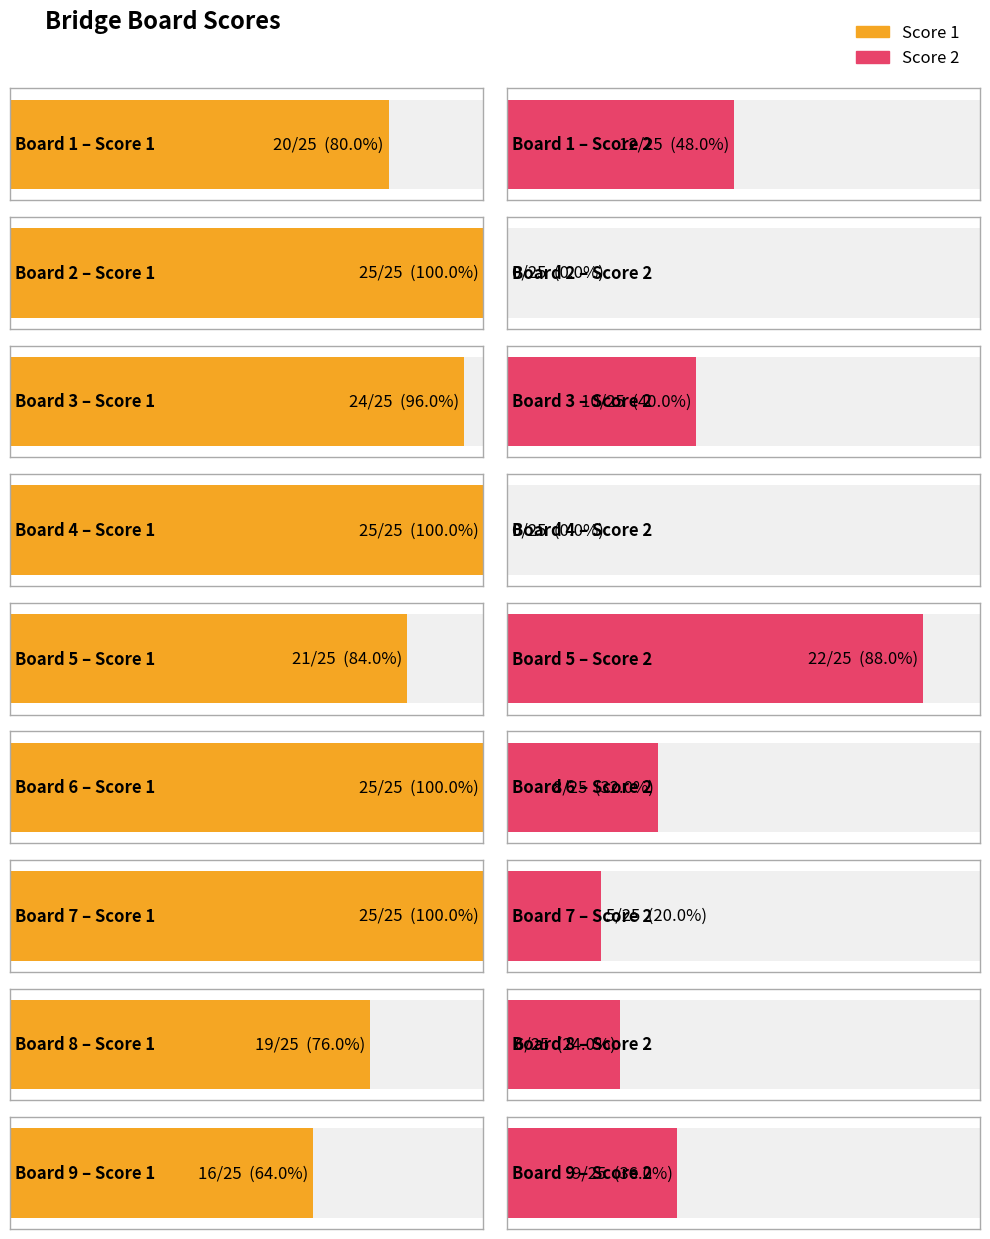

How many data points does each series have?

9